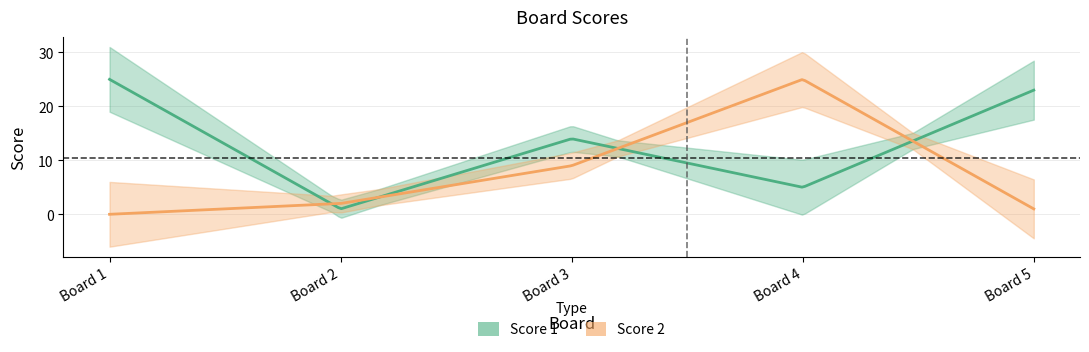

What is the difference between the second highest and minimum values in the Score 1 series?

22